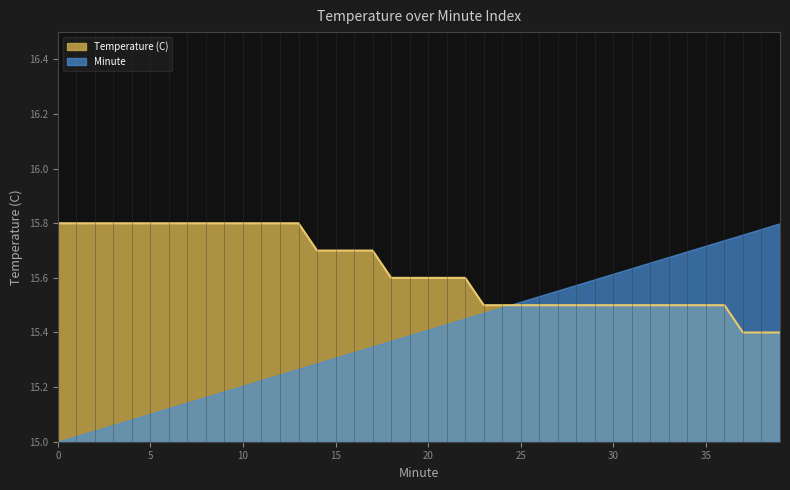

Is it true that the value at 4 is 4.0?

False